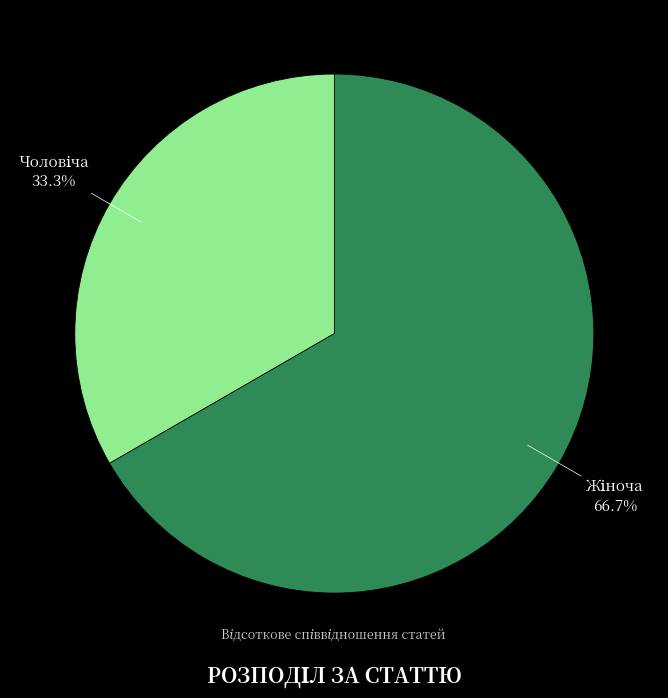

Is there a majority slice in this chart?

Yes